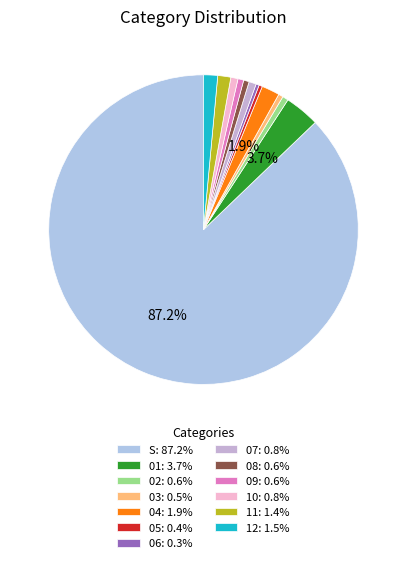

How many segments does this pie chart have?

13